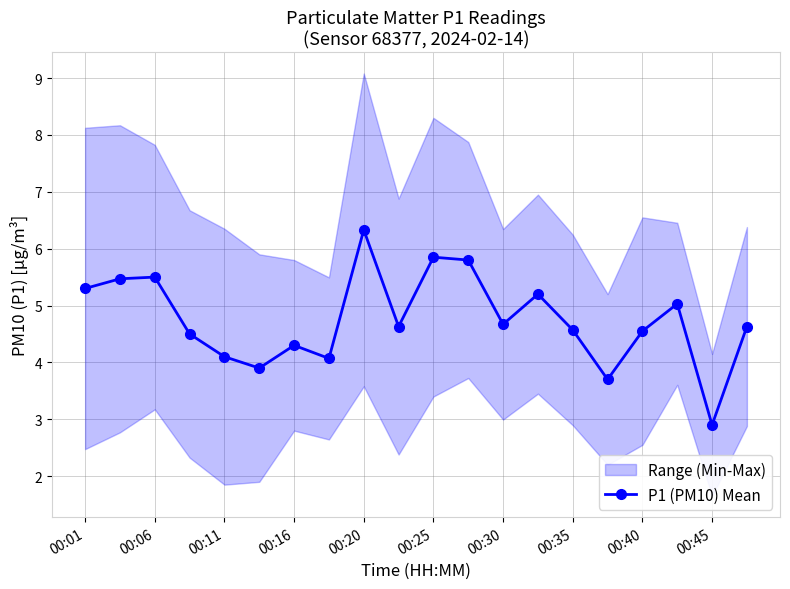

How many points are lower than both their immediate neighbors (excluding endpoints)?

6